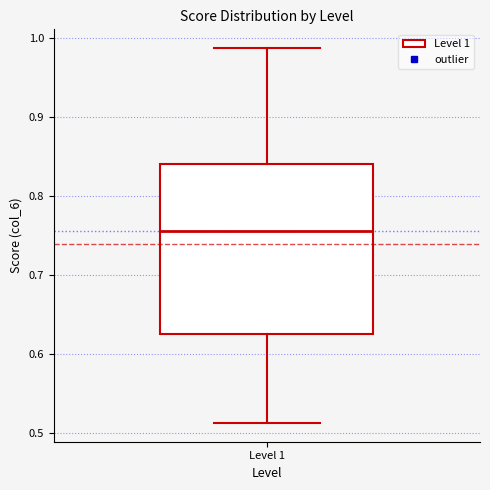

Where is the lower edge of the box for Level 1 on the y-axis? The values are not printed on the chart, so give them approximately, as read against the axis.

0.63